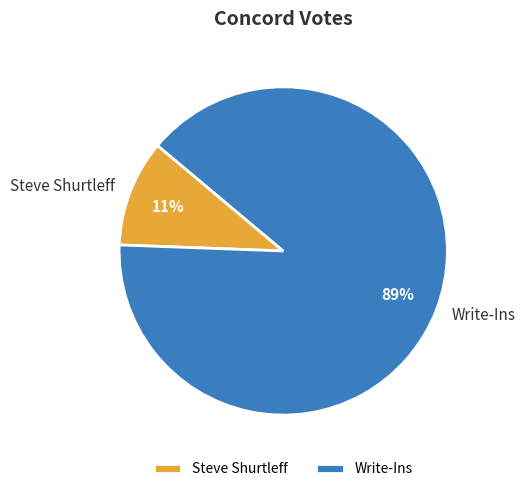

How many segments does this pie chart have?

2